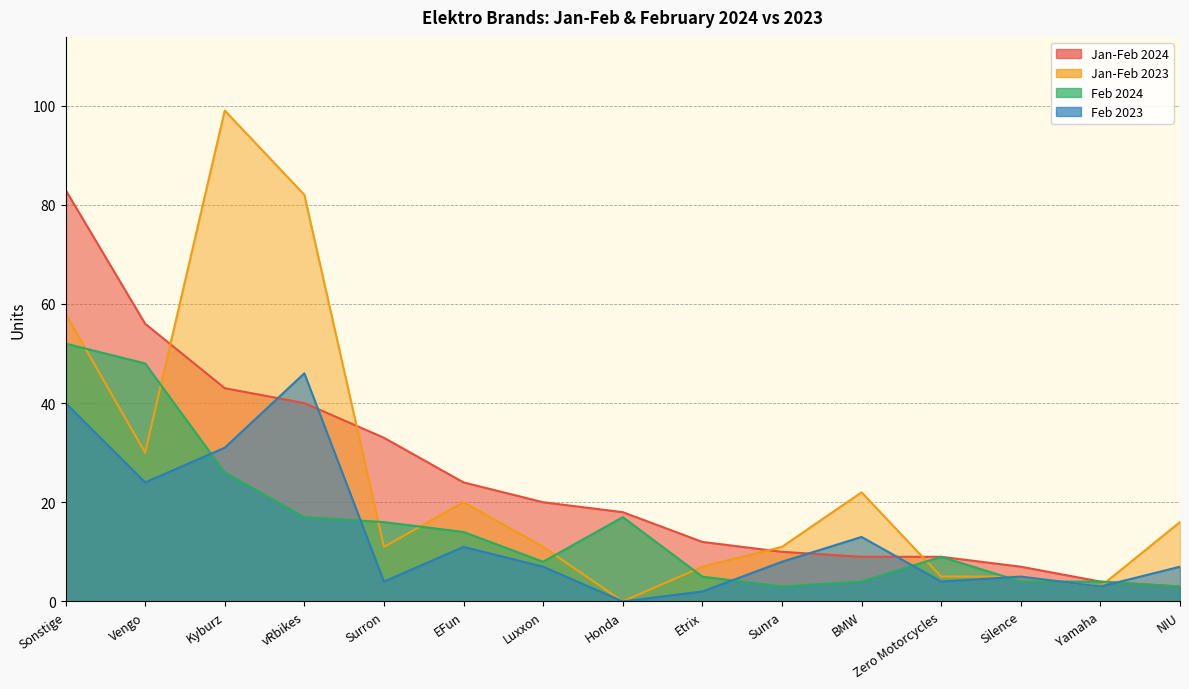

How many positive values does the Jan-Feb 2023 series have?

14